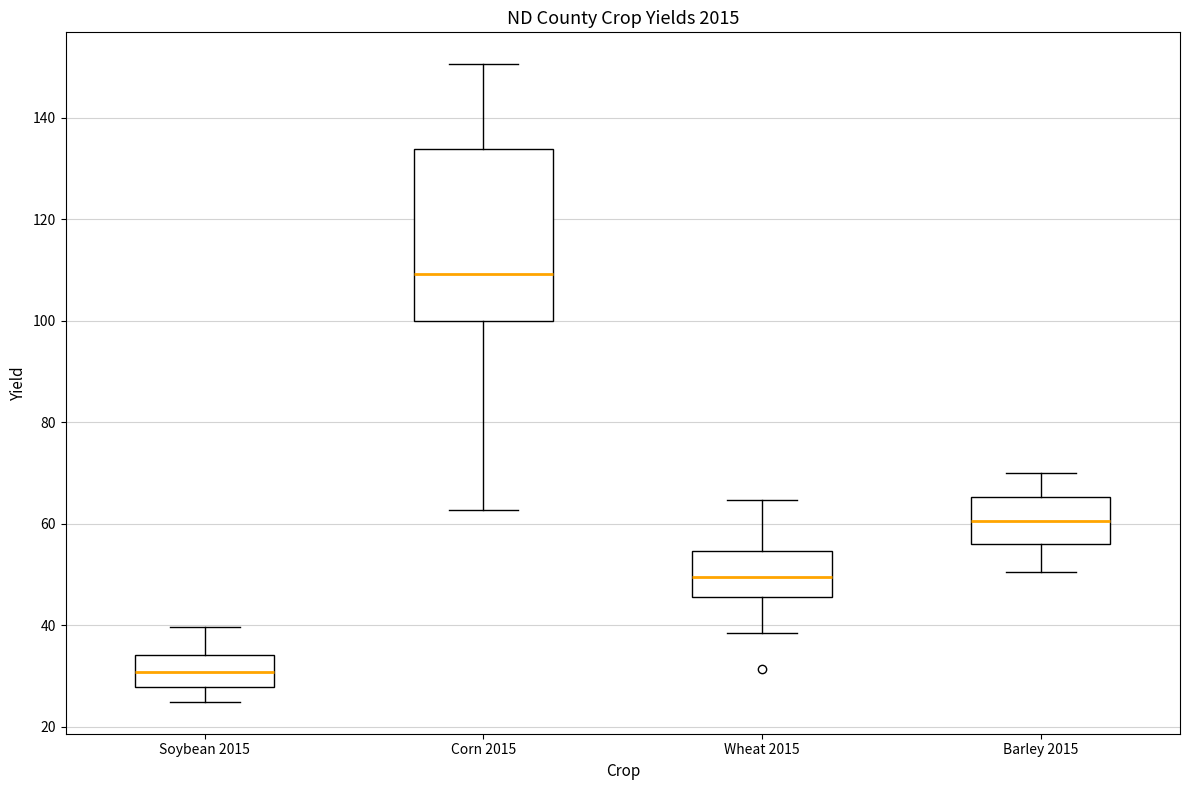

Reading left to right, transcribe this box plot: for each box, give where its median line is, the range the box spans, and where its two whiskers end, as read against the y-axis. The values are not printed on the chart, so give them approximately, as read against the axis.

Soybean 2015: median 30, box 28 to 34, whiskers 24 to 40
Corn 2015: median 110, box 100 to 134, whiskers 62 to 150
Wheat 2015: median 50, box 46 to 54, whiskers 38 to 64
Barley 2015: median 60, box 56 to 66, whiskers 50 to 70